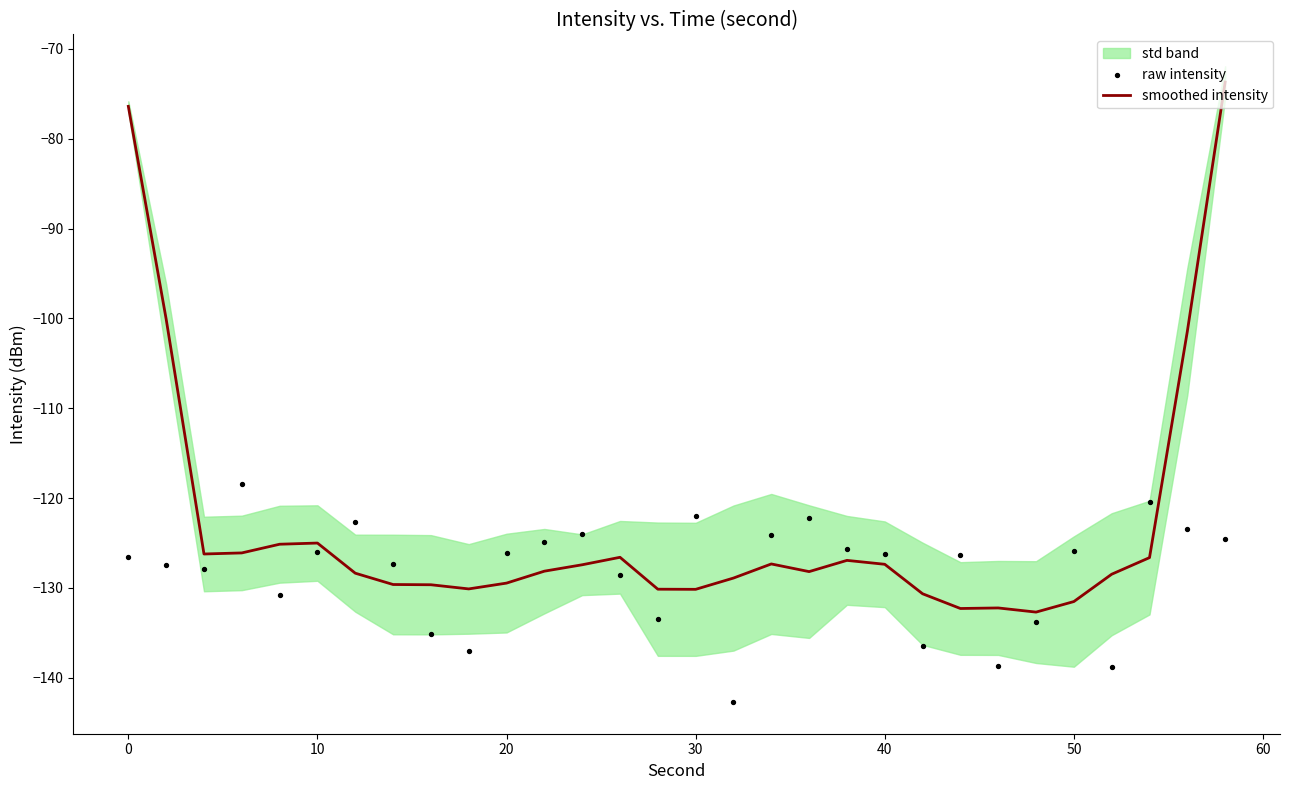

Which series reaches the maximum Y coordinate?

smoothed intensity